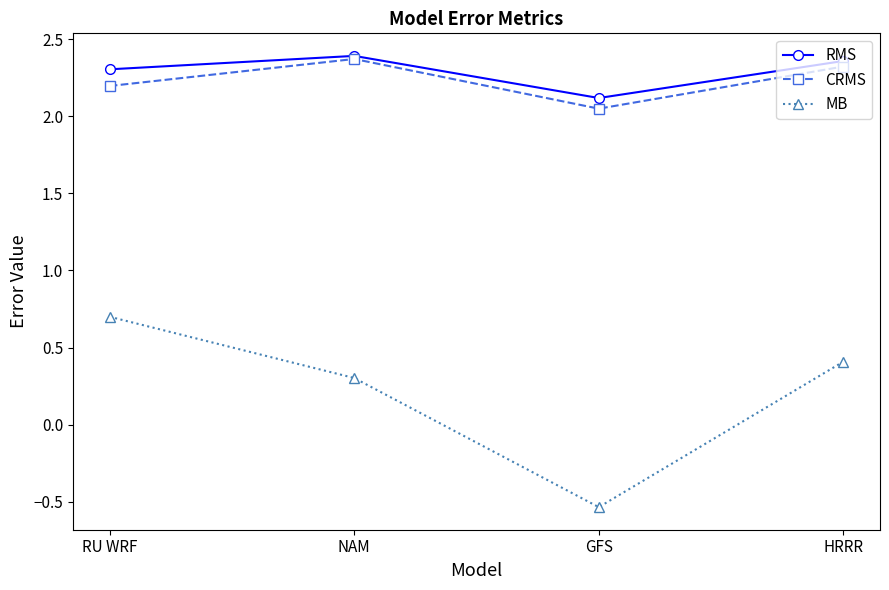

How many lines are shown in the chart?

3